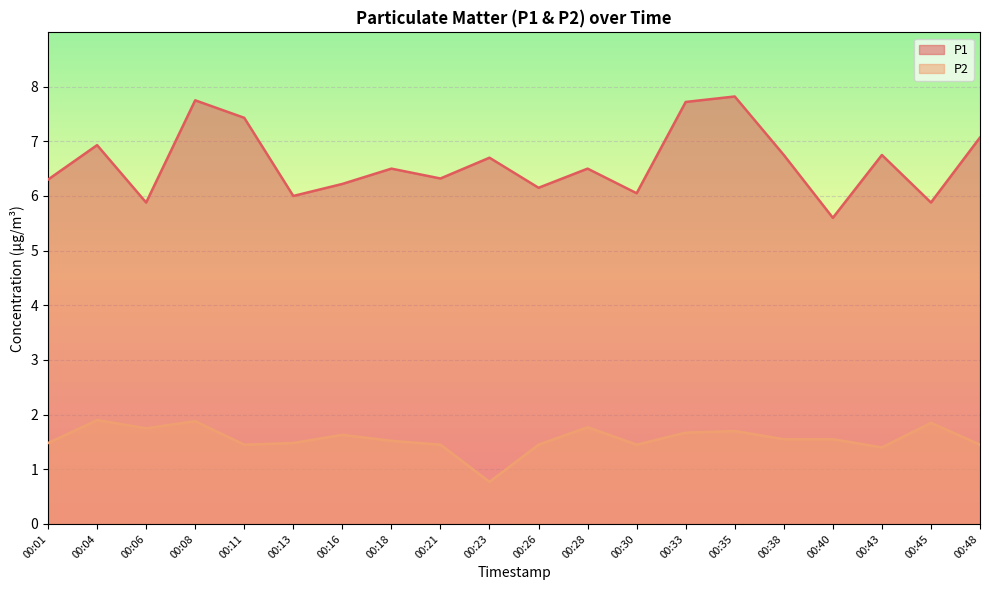

How many values in the P1 series are below 6?

3